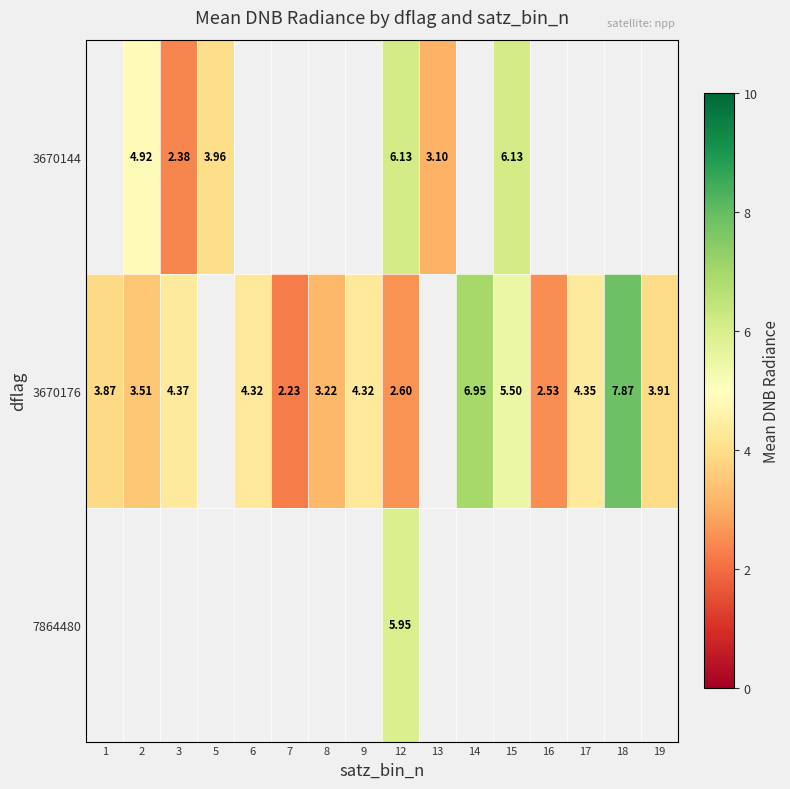

How many distinct data groups are displayed?

3